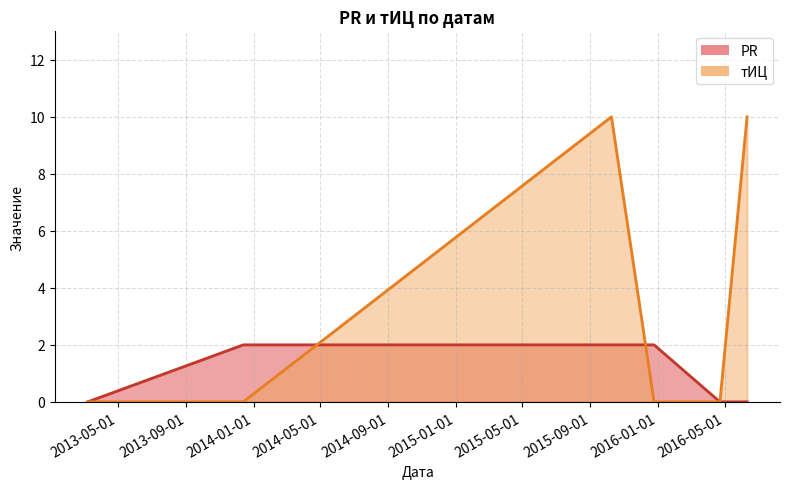

Rank the series by their maximum value, from lowest to highest.

PR, тИЦ